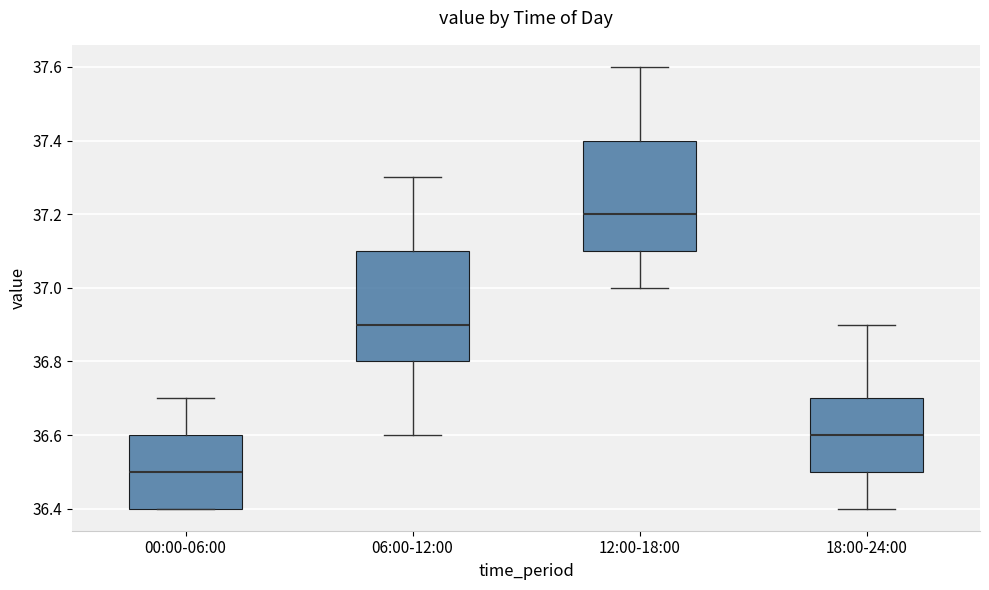

Where is the lower edge of the box for 00:00-06:00 on the y-axis? The values are not printed on the chart, so give them approximately, as read against the axis.

36.4